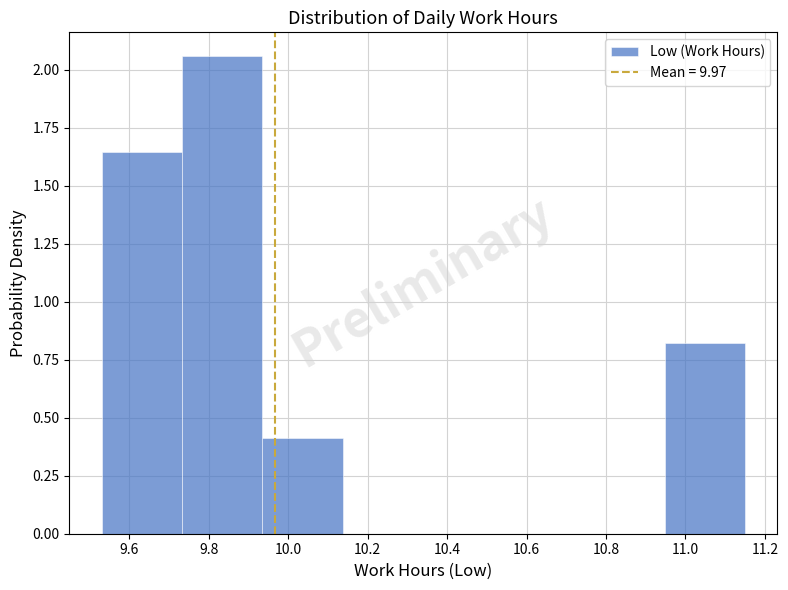

Reading left to right, transcribe this chart: for each bar, give the range it covers on the x-axis and its height. Neither the bar edges nor the heights are printed on the chart, so give them approximately, as read against the axes.

9.54 to 9.74: 1.65
9.74 to 9.94: 2.05
9.94 to 10.14: 0.40
10.14 to 10.34: 0
10.34 to 10.54: 0
10.54 to 10.74: 0
10.74 to 10.94: 0
10.94 to 11.16: 0.80